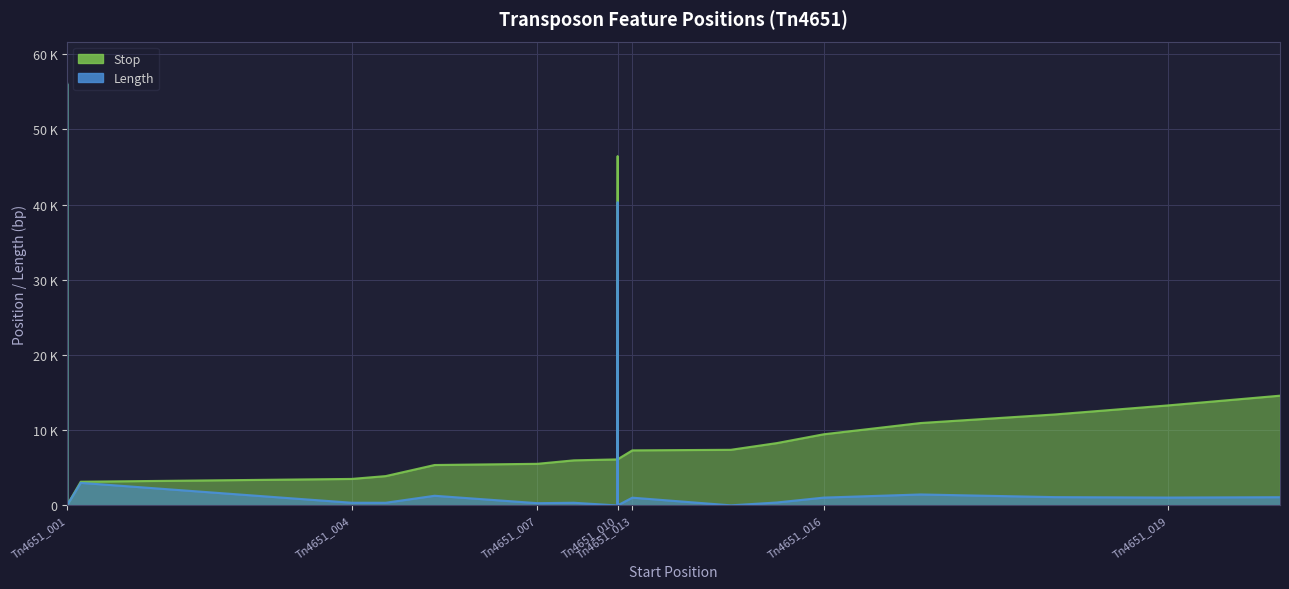

What is the average value of the Stop series?

11657